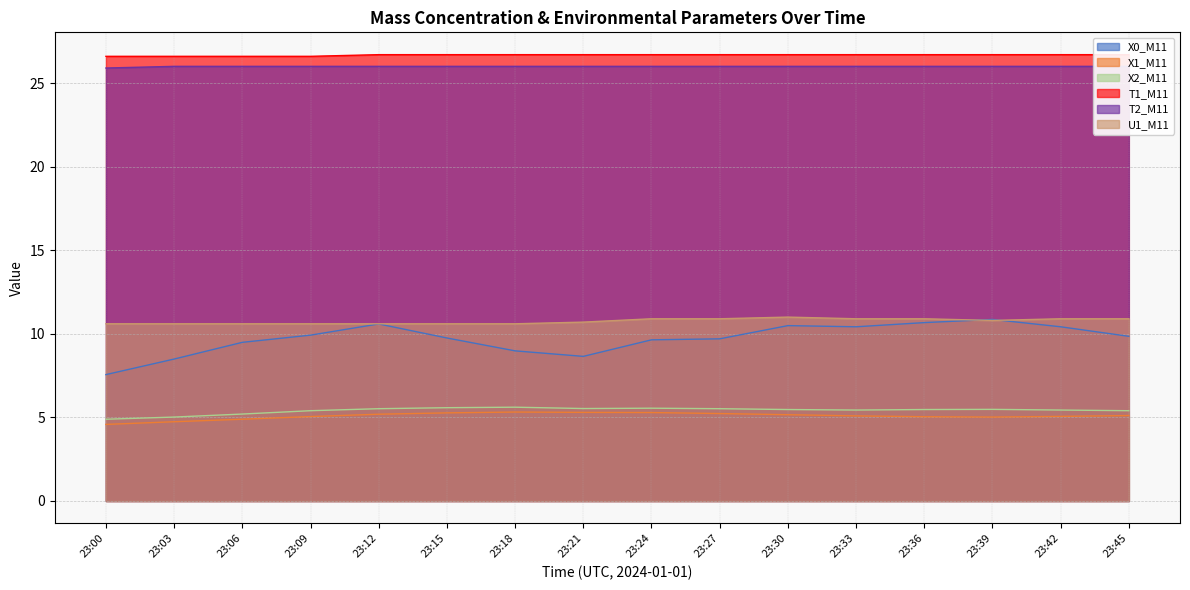

What is the value of the T1_M11 point at the 7th from the left?

26.7